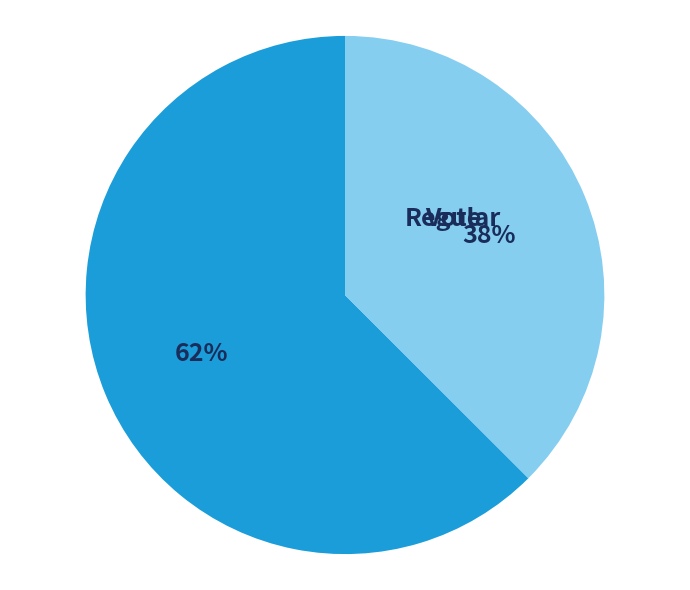

Is it true that Regular is 72% of the pie?

False